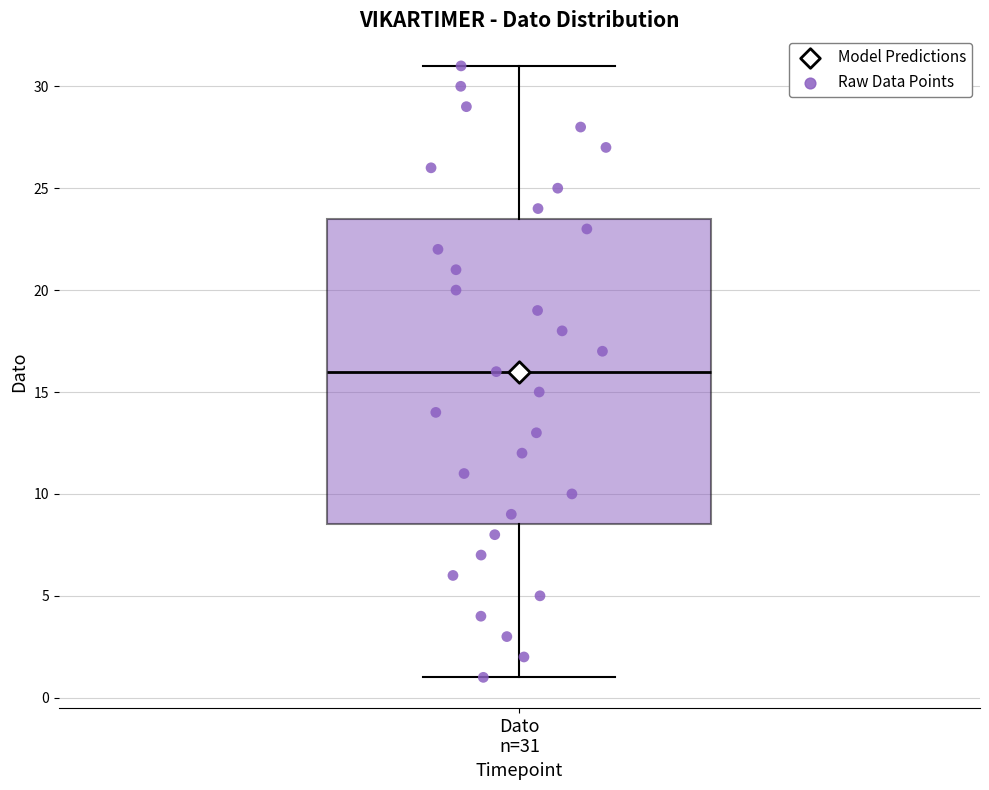

Read this box plot against the y-axis: the position of the median line, the range covered by the box, and the ends of both whiskers. The values are not printed on the chart, so give them approximately, as read against the axis.

median 16.0, box 8.5 to 23.5, whiskers 1.0 to 31.0